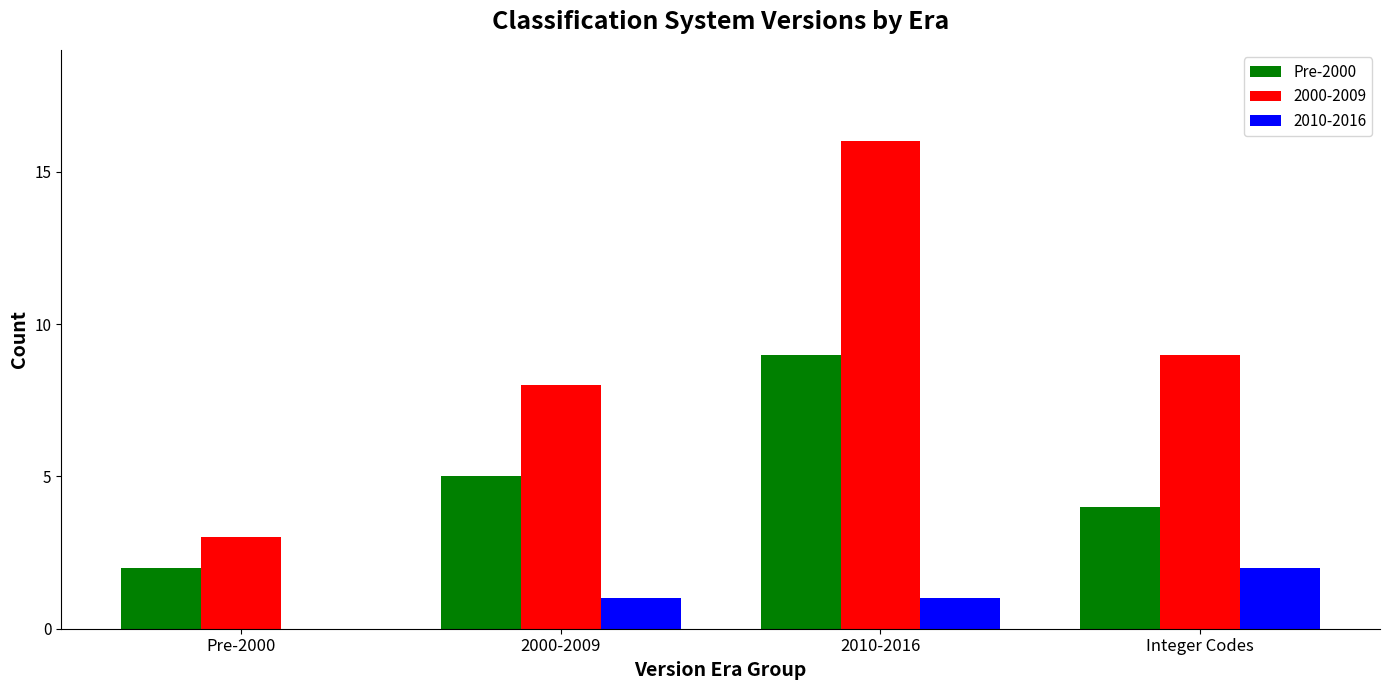

What is the sum of all Pre-2000 values?

20